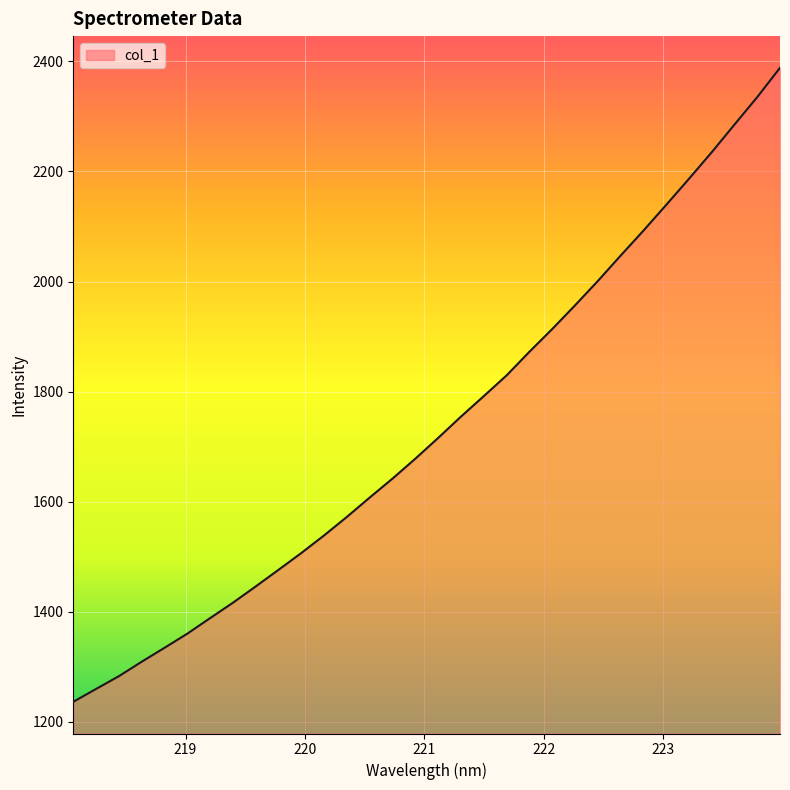

What is the minimum value shown in the chart?

1236.6